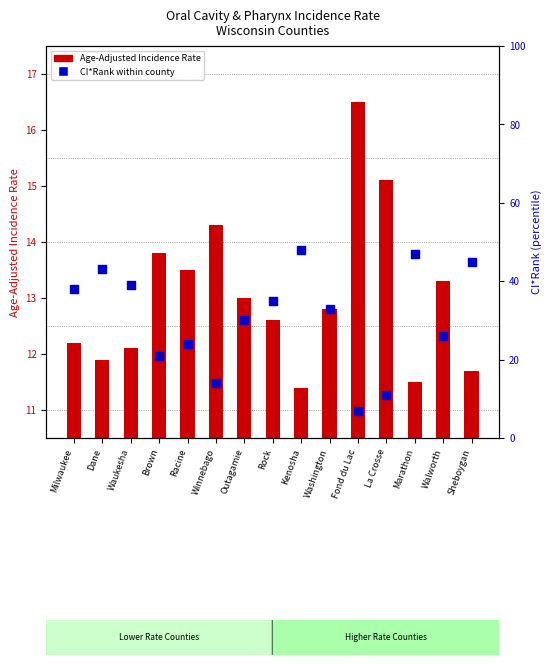

At how many categories does at least one series exceed 21?

11